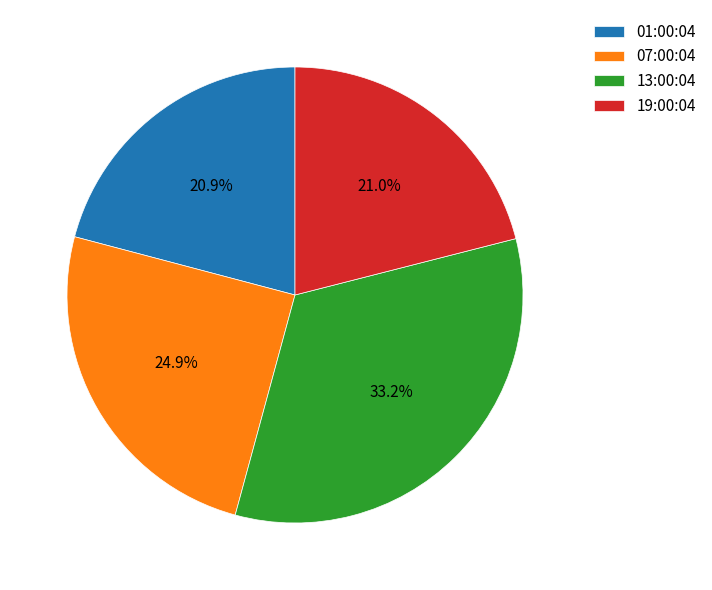

What is the ratio of the value at 01:00:04 to the value at 19:00:04?

1.0